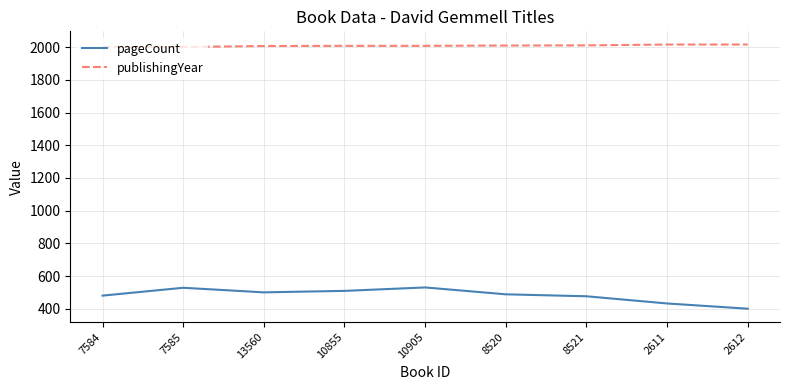

Rank the series at 7584 from lowest to highest value.

pageCount, publishingYear